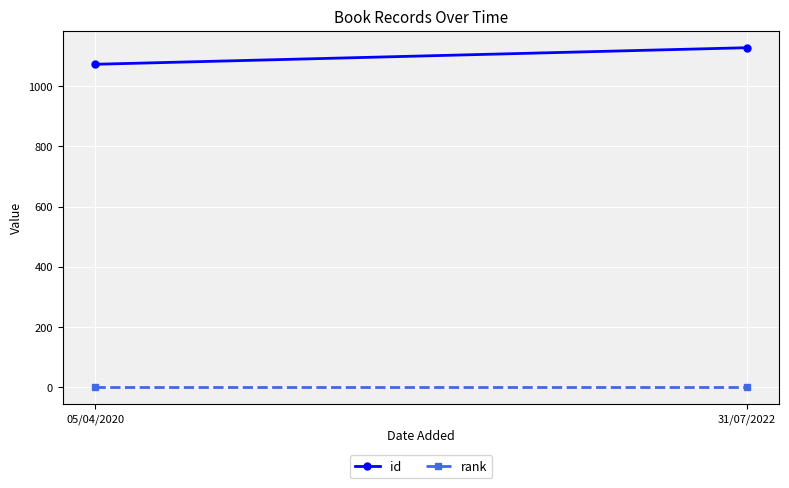

The value of id at 05/04/2020 is 1724. True or false?

False